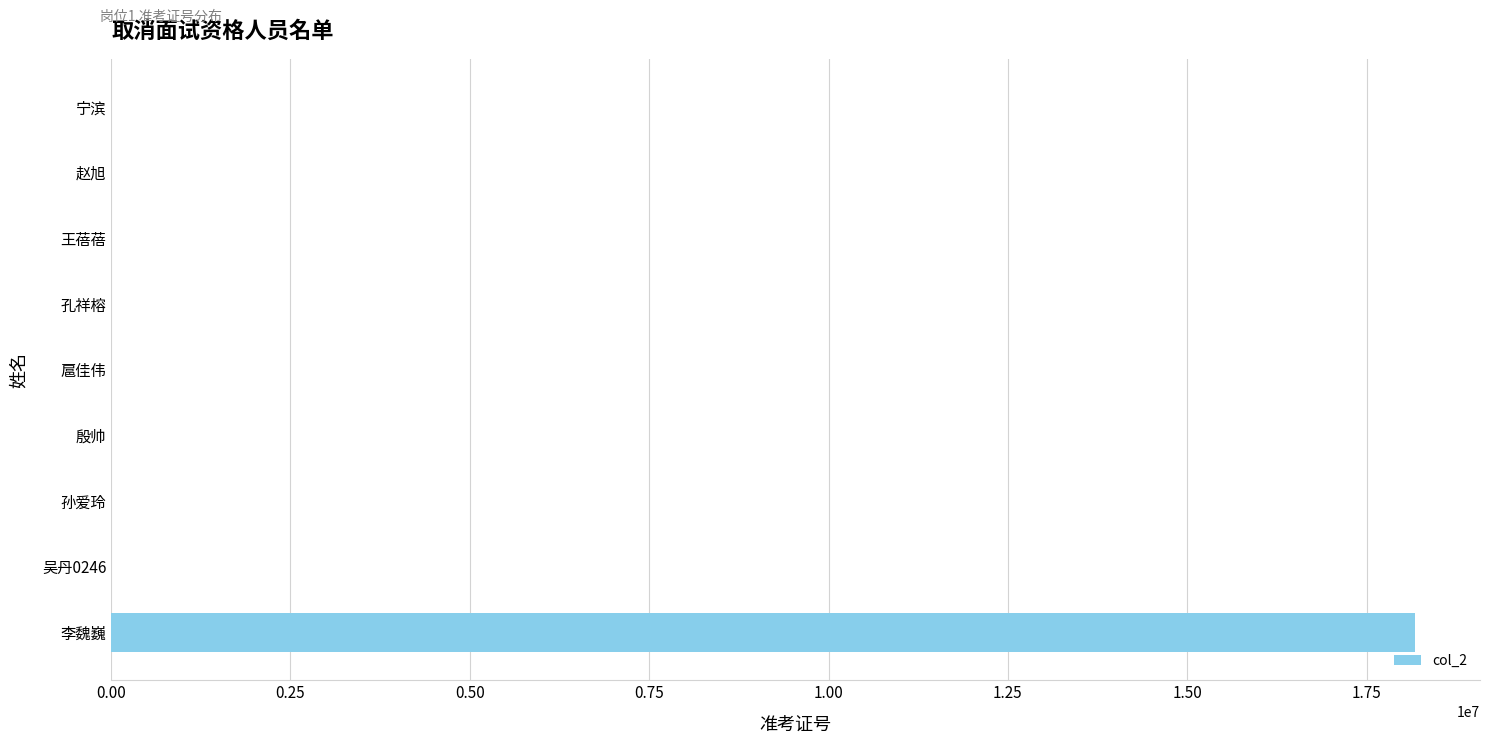

Read the value at 李魏巍.

18172053